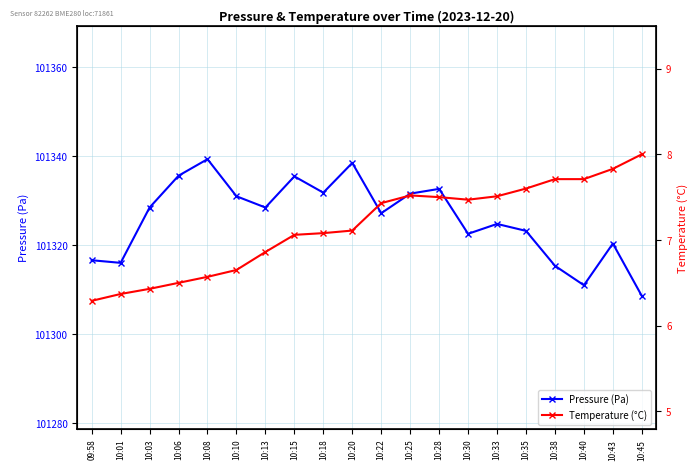

How many series are shown in this chart?

2